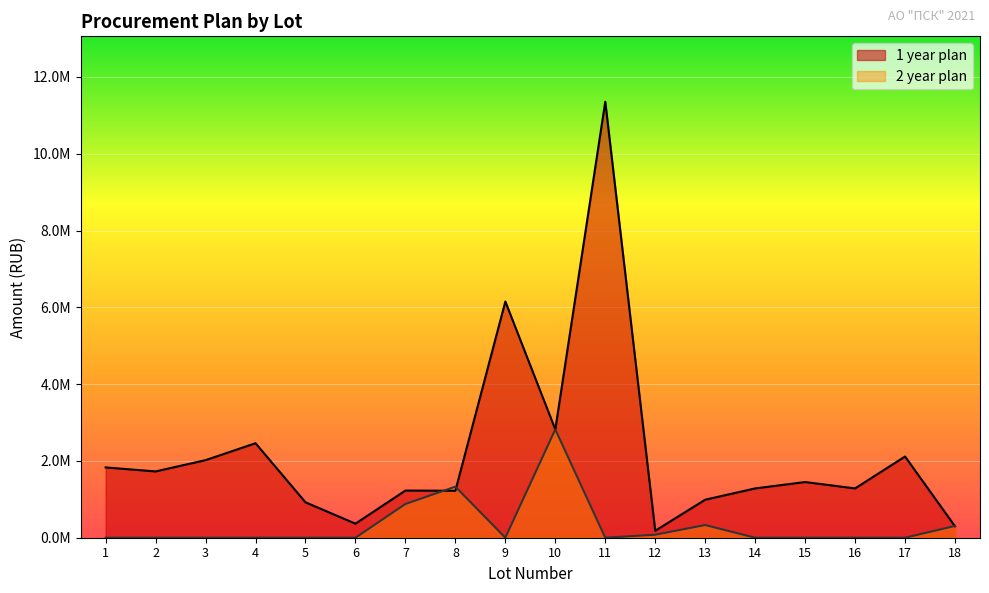

At 12, list the series in order from largest to smallest.

1 year plan, 2 year plan